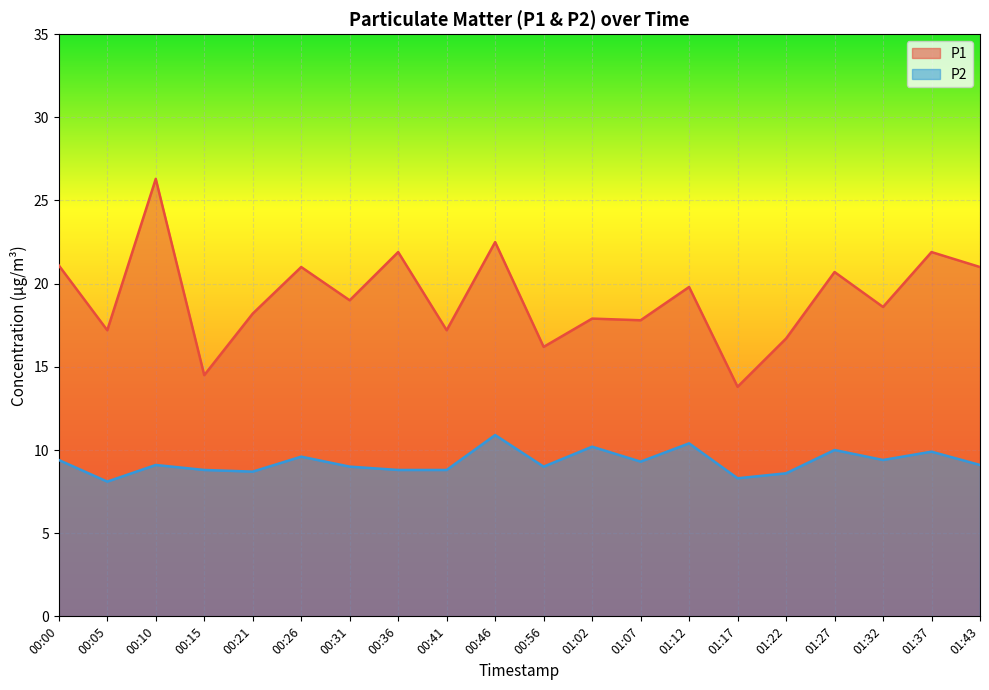

What are all the series names shown in the legend?

P1, P2